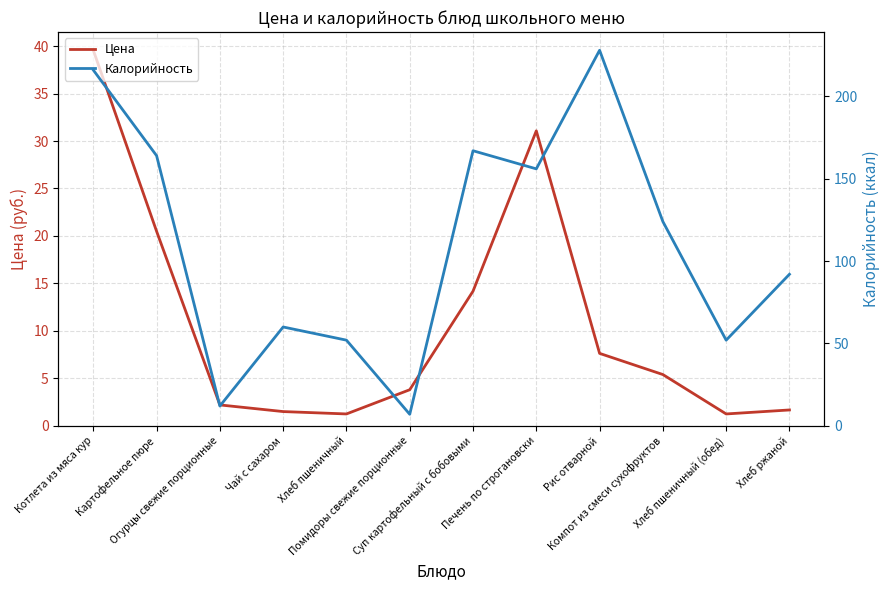

What is the difference between the second highest and second lowest values in the Цена series?

29.8